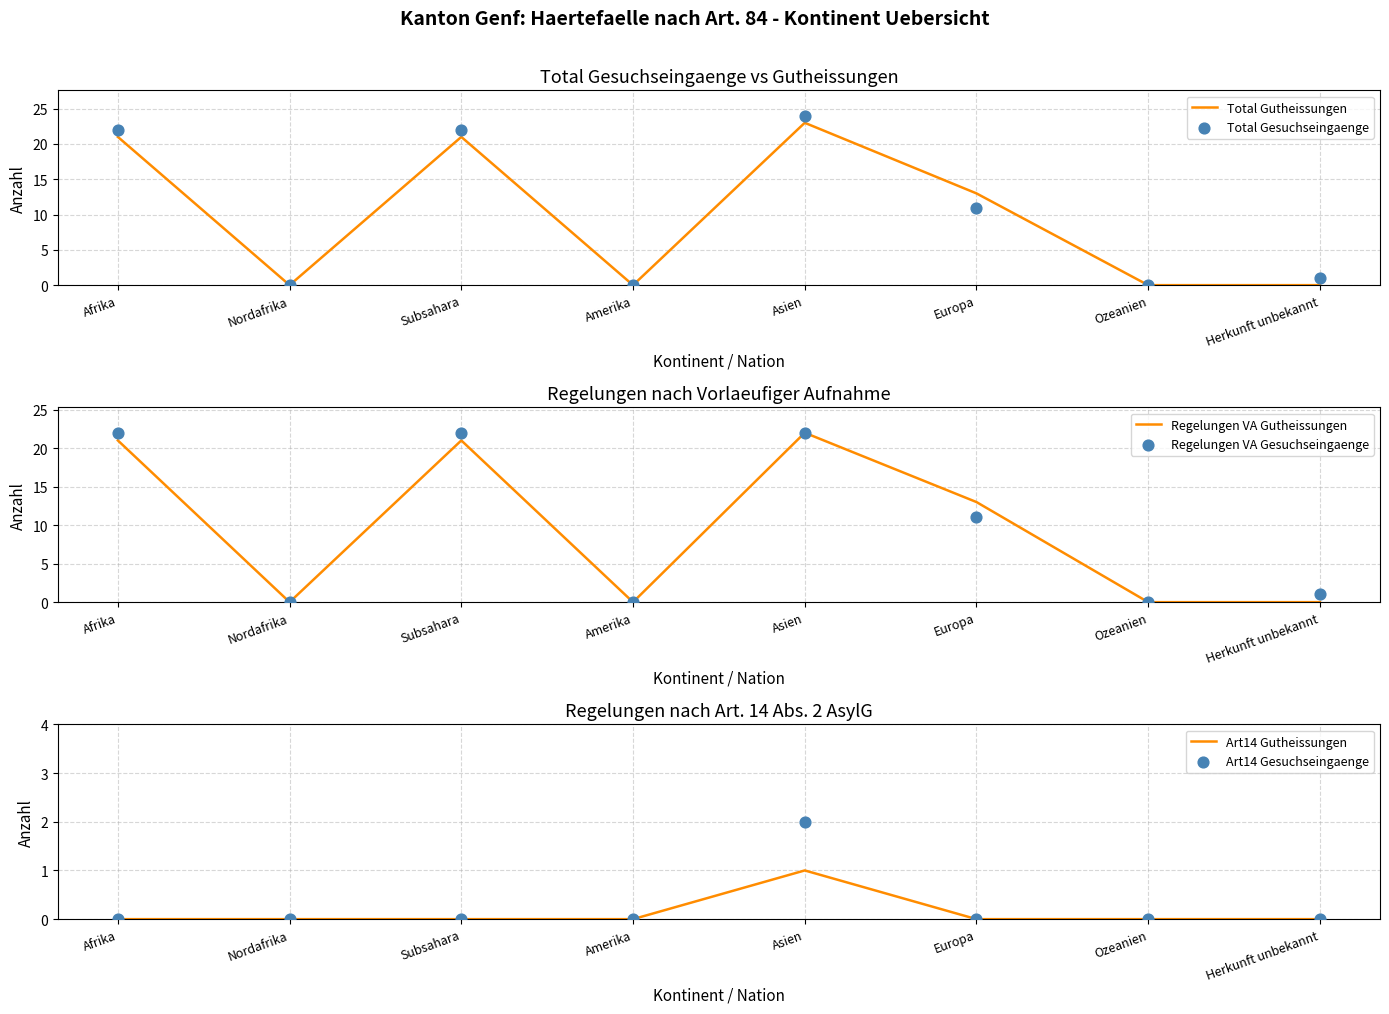

Is the value of Total Gutheissungen at Herkunft unbekannt greater than the value of Art14 Gesuchseingaenge at Nordafrika?

No